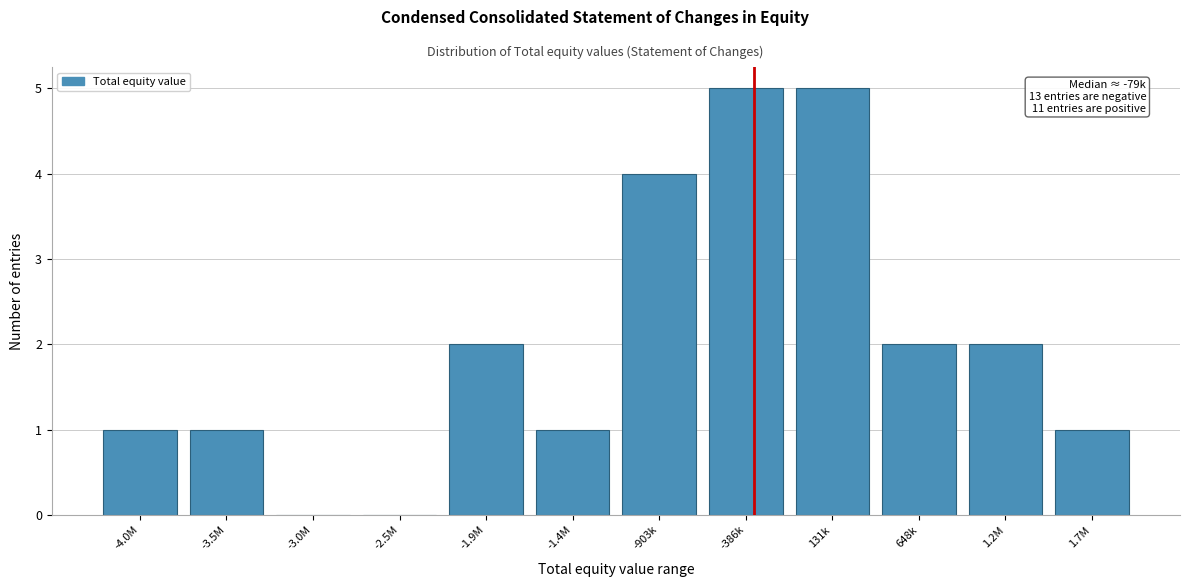

Reading left to right, extract all data points from this chart.

-4.0M=1	-3.5M=1	-3.0M=0	-2.5M=0	-1.9M=2	-1.4M=1	-903k=4	-386k=5	131k=5	648k=2	1.2M=2	1.7M=1